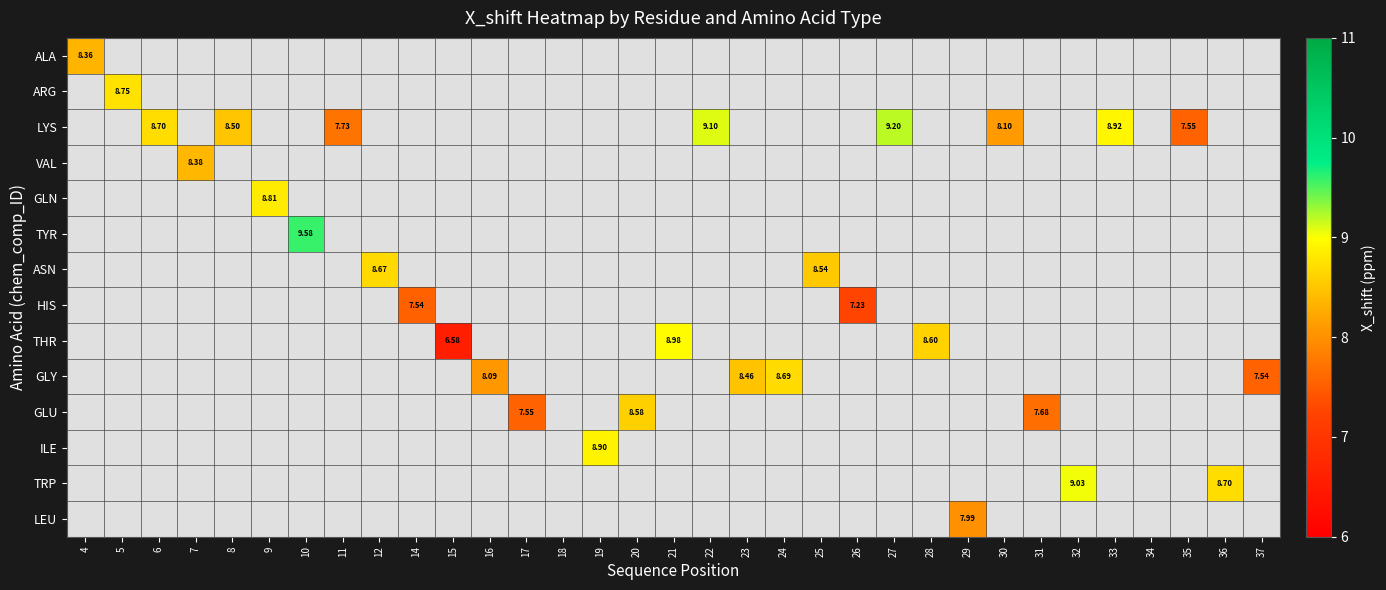

What is the maximum value shown in the chart?

9.6